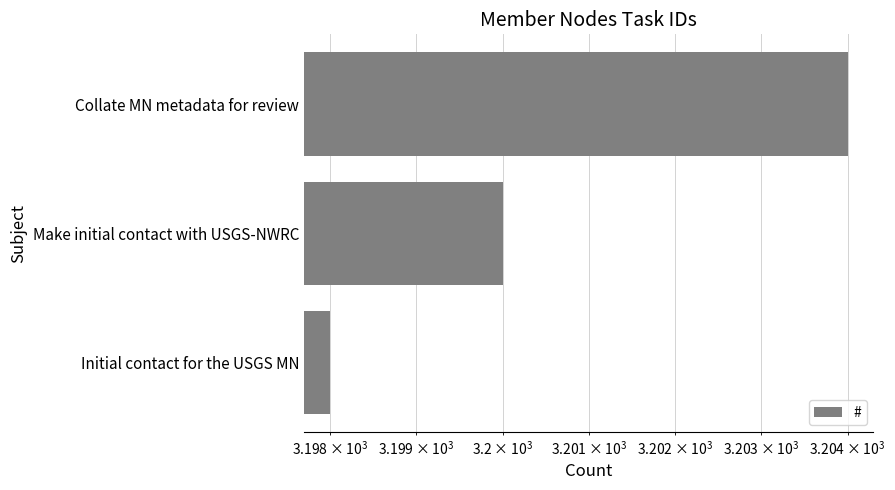

The chart shows a value of 4482 at Collate MN metadata for review. True or false?

False